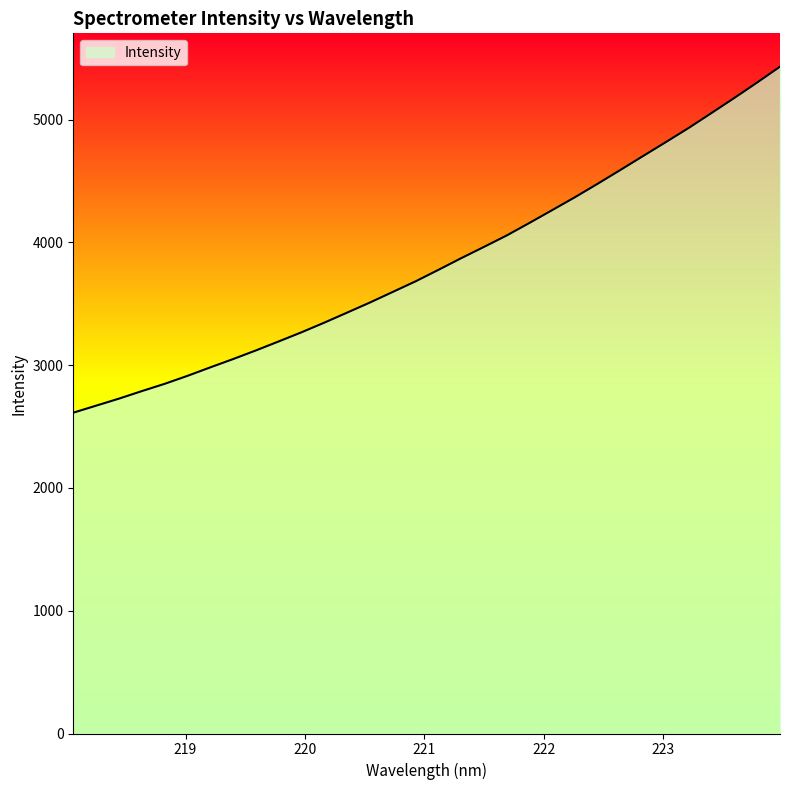

What is the minimum value shown in the chart?

2613.3